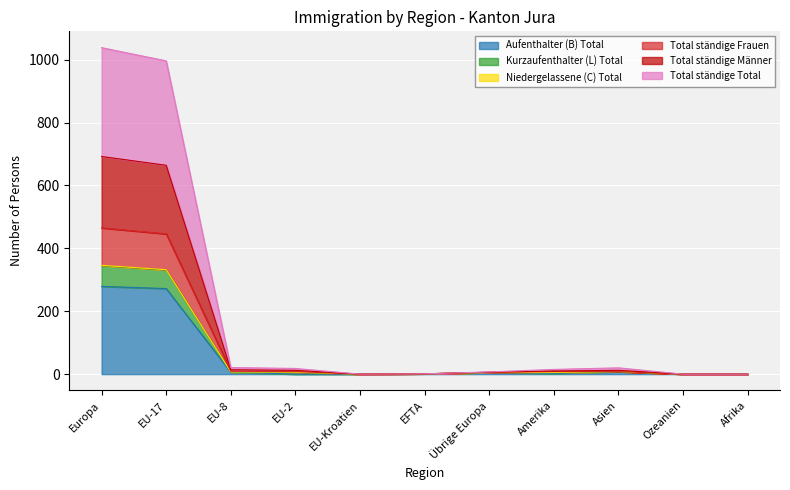

How many interior local valleys does the Total ständige Total series have?

1